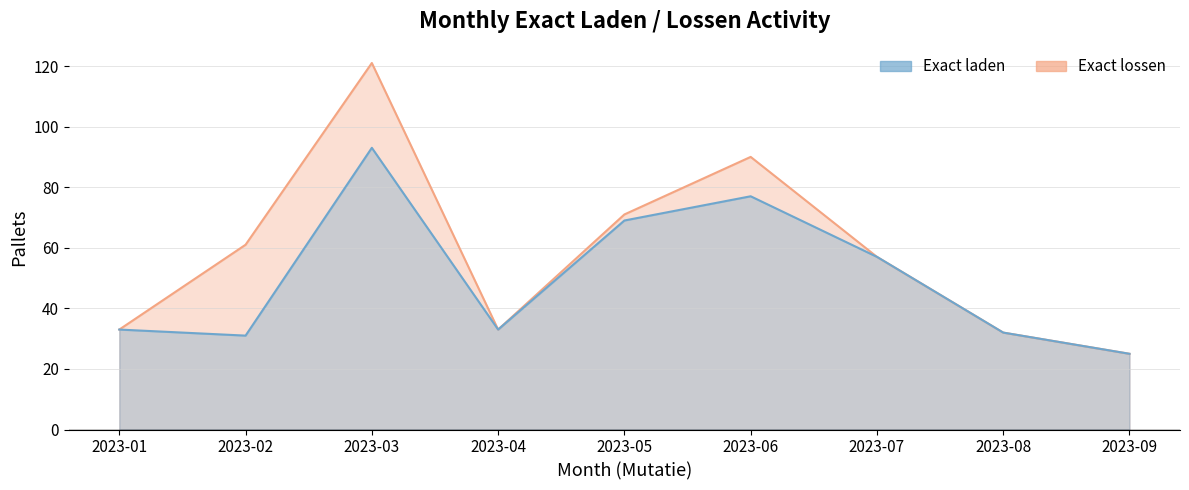

At 2023-07, list the series in order from largest to smallest.

Exact laden, Exact lossen